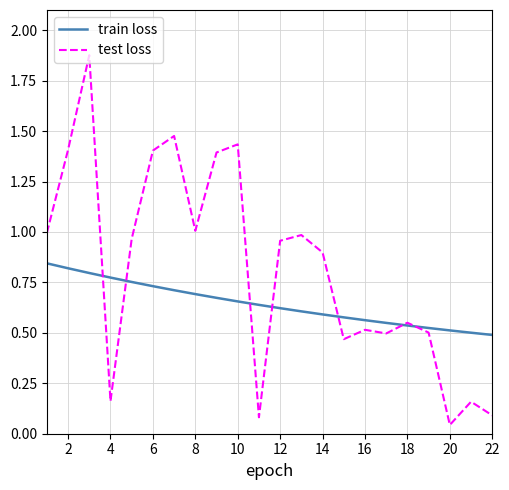

Which series has the largest total across all categories?

test loss